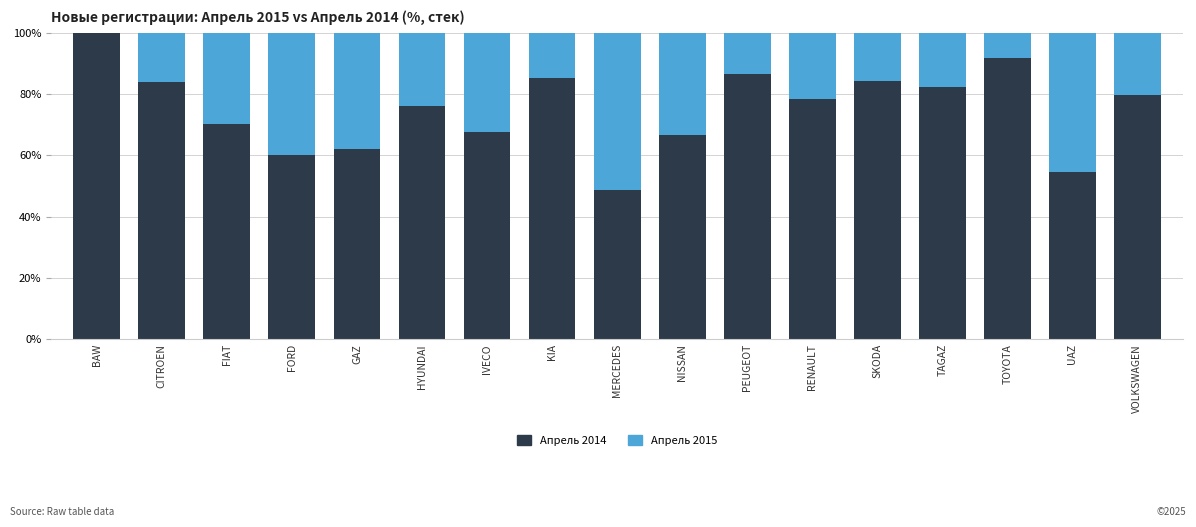

What is the sum of the Апрель 2014 values at UAZ and CITROEN?

138.5